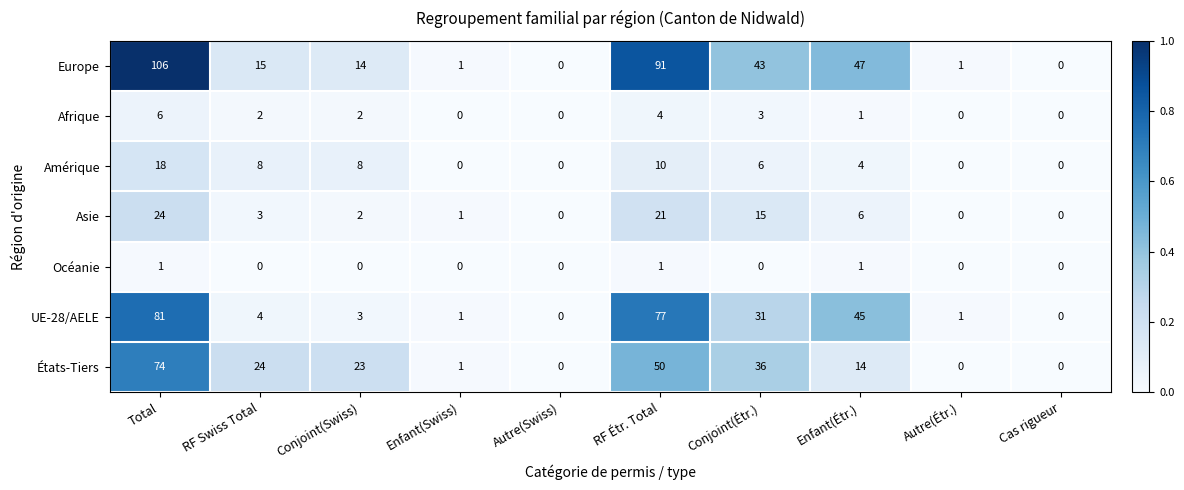

At which category does the chart reach its peak across all series?

Total